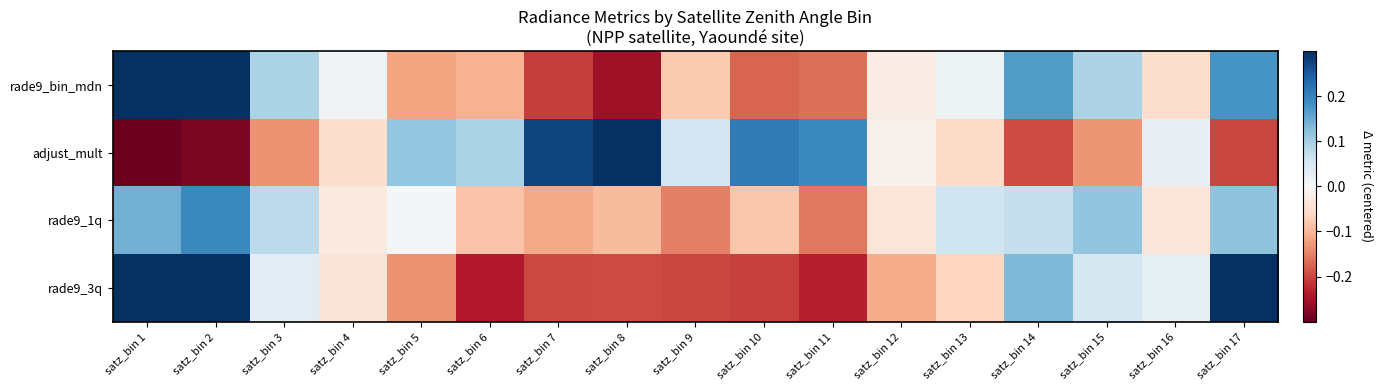

Rank the series by their maximum value, from lowest to highest.

rade9_1q, rade9_bin_mdn, adjust_mult, rade9_3q